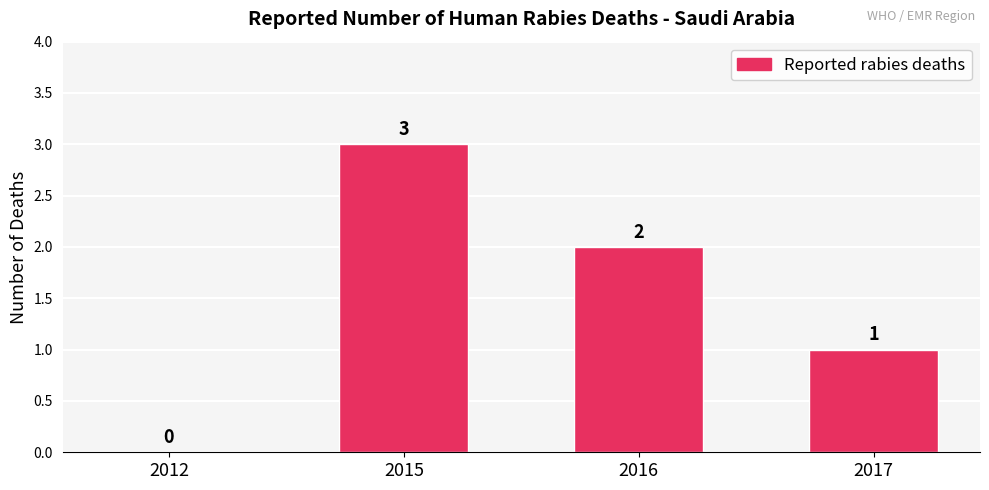

Between 2016 and 2012, which is larger?

2016